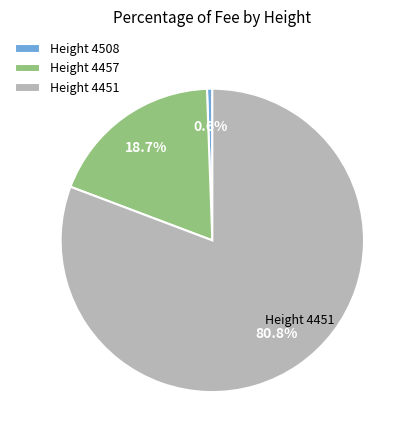

Is Height 4451 the majority of the pie?

Yes